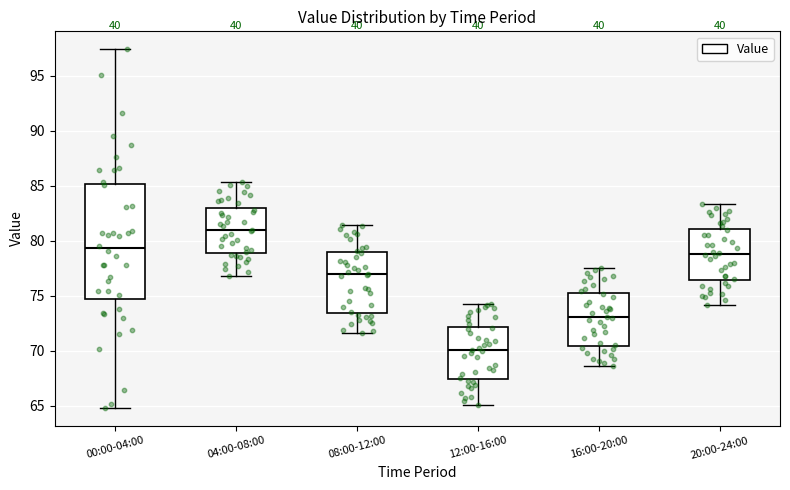

Which box's median line is the highest?

04:00-08:00